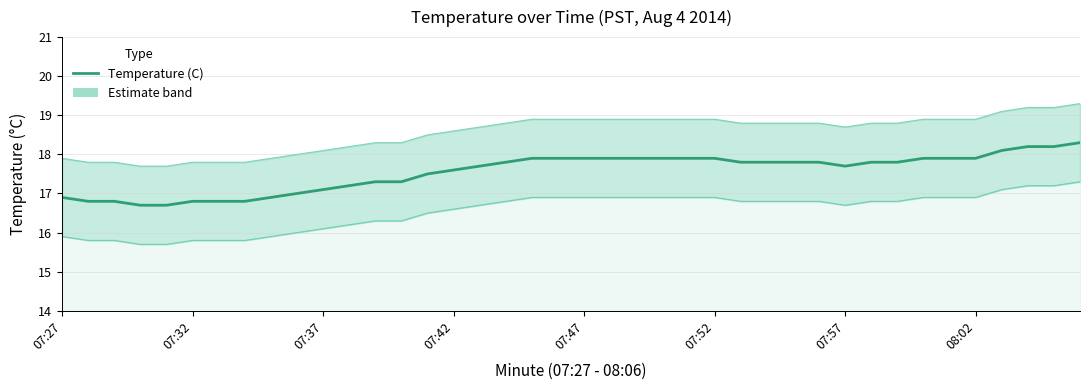

Where is the first local minimum for Lower Band?

07:57